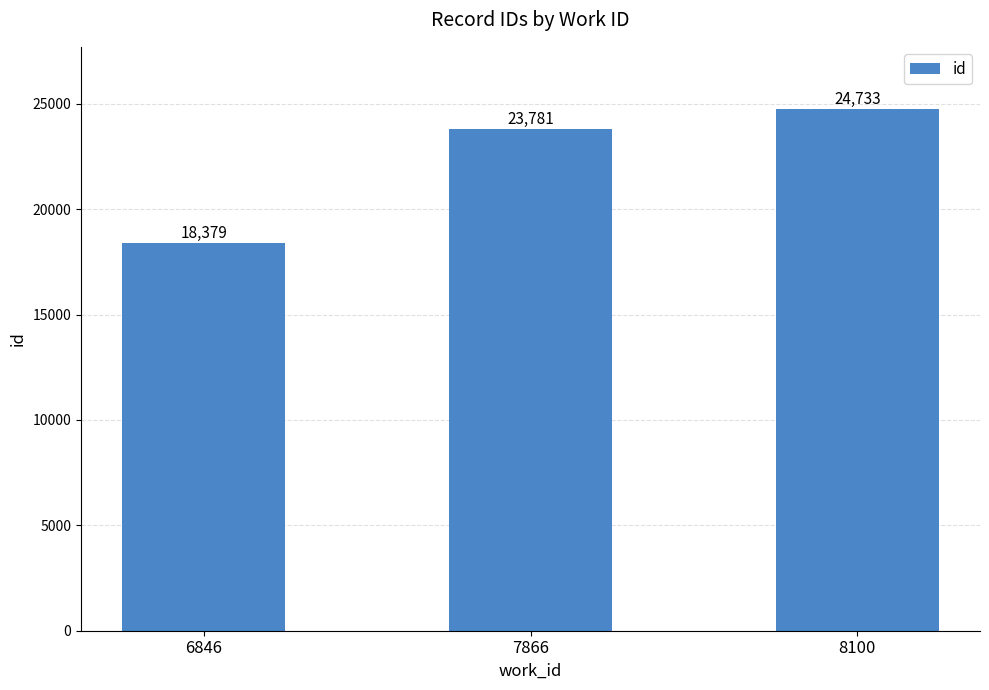

Read the value at 8100.

24733.0